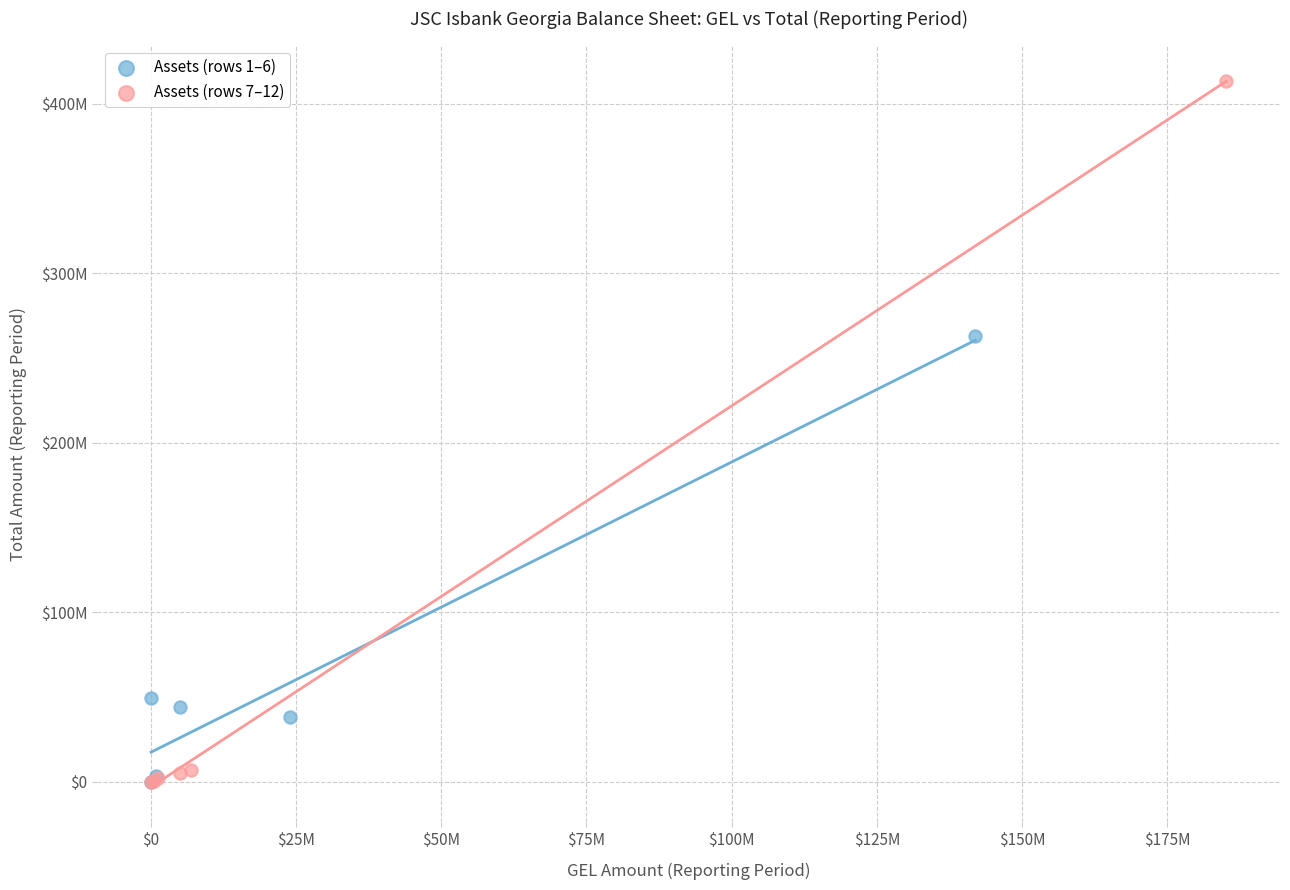

Which series has the widest spread of Y values?

Assets (rows 7–12)